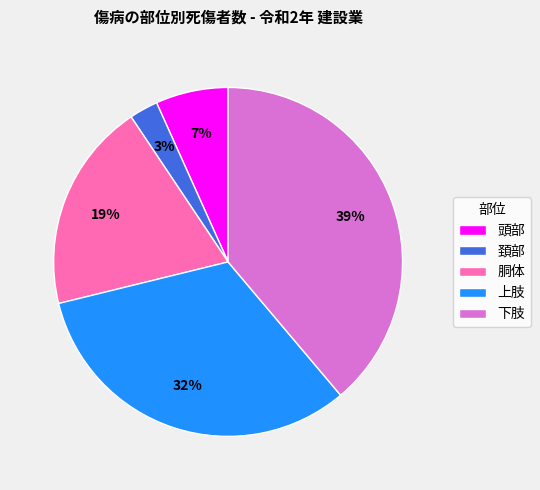

Rank the categories by value from highest to lowest.

下肢, 上肢, 胴体, 頭部, 頚部